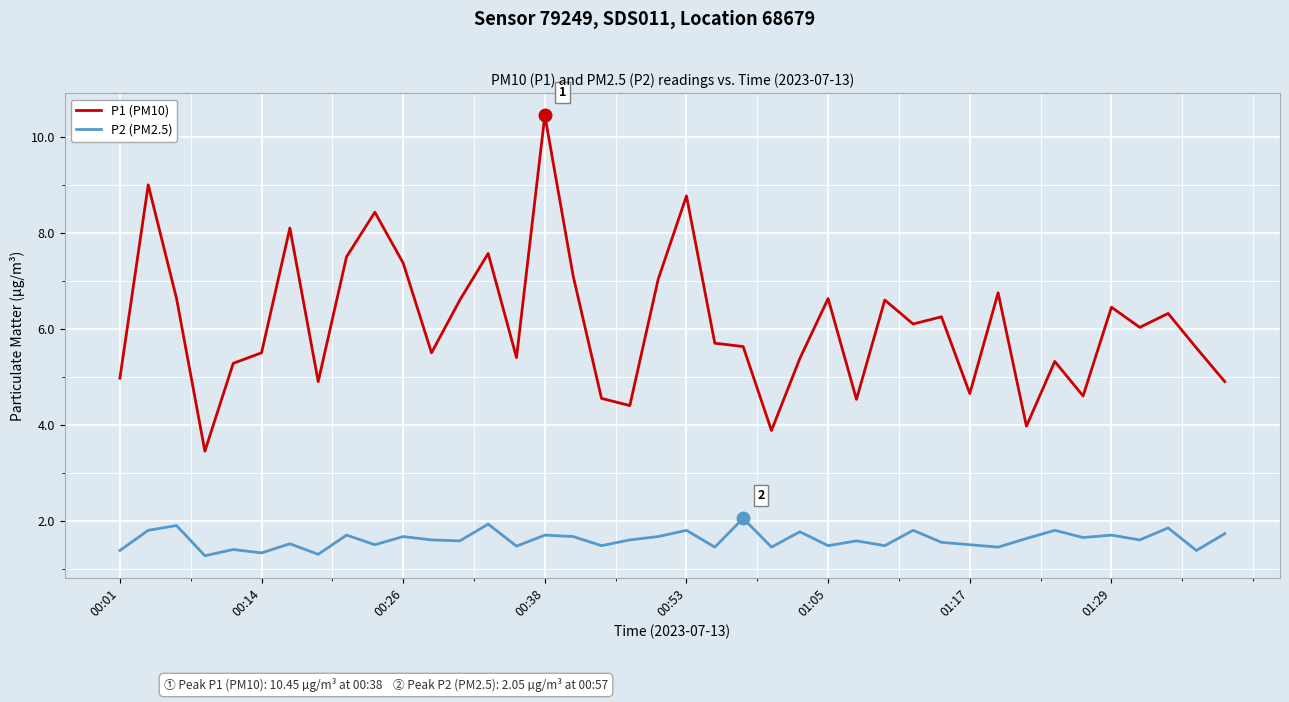

What is the lowest value of the P2 (PM2.5) series?

1.3